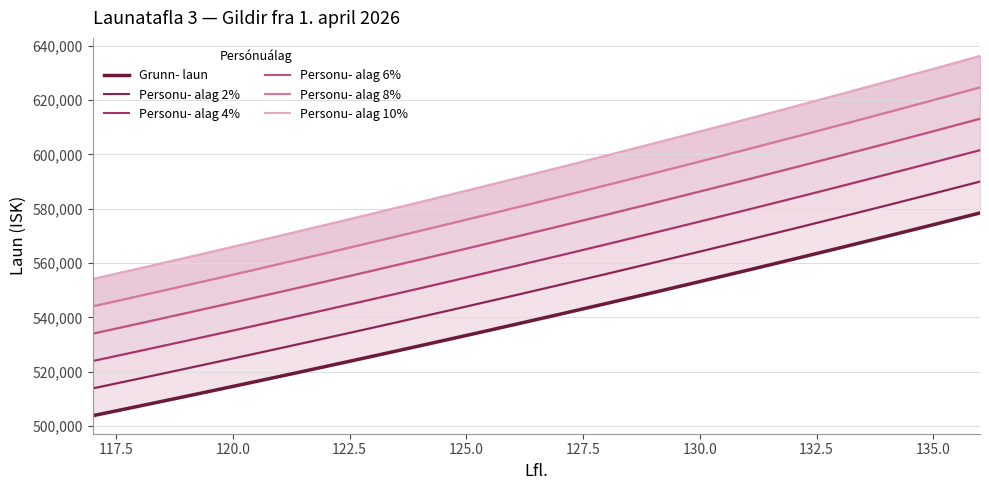

What is the average value of the Personu- alag 2% series?

550705